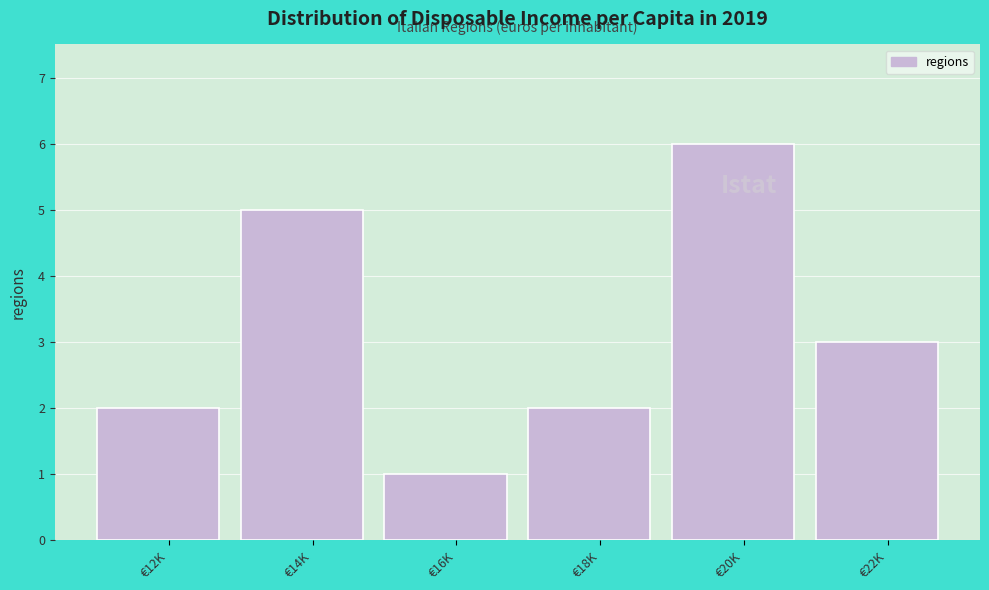

Reading right to left, list all the values displayed in this chart.

3	6	2	1	5	2